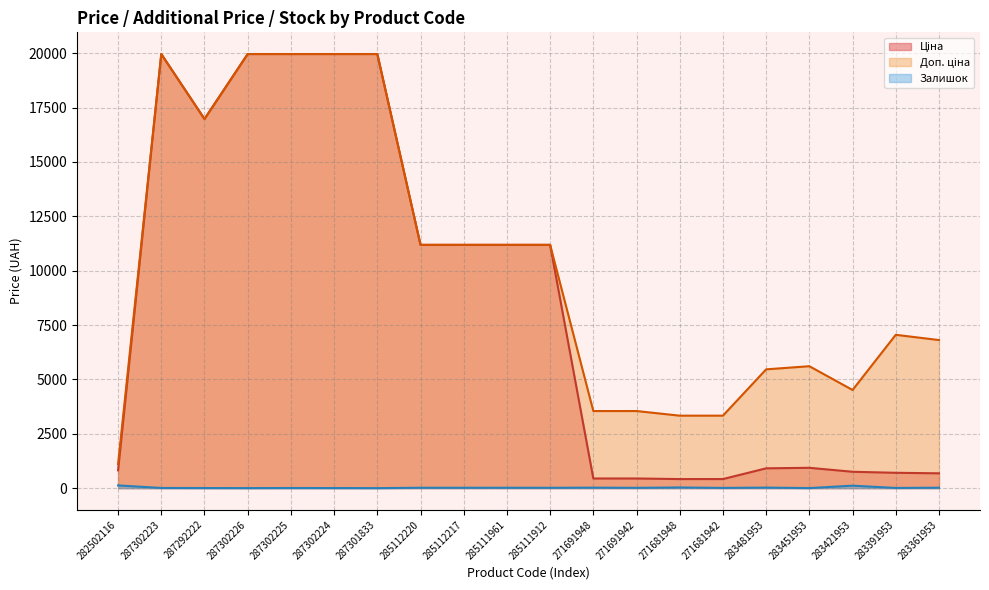

The Доп. ціна series shows 5331.4 at 285111912. True or false?

False